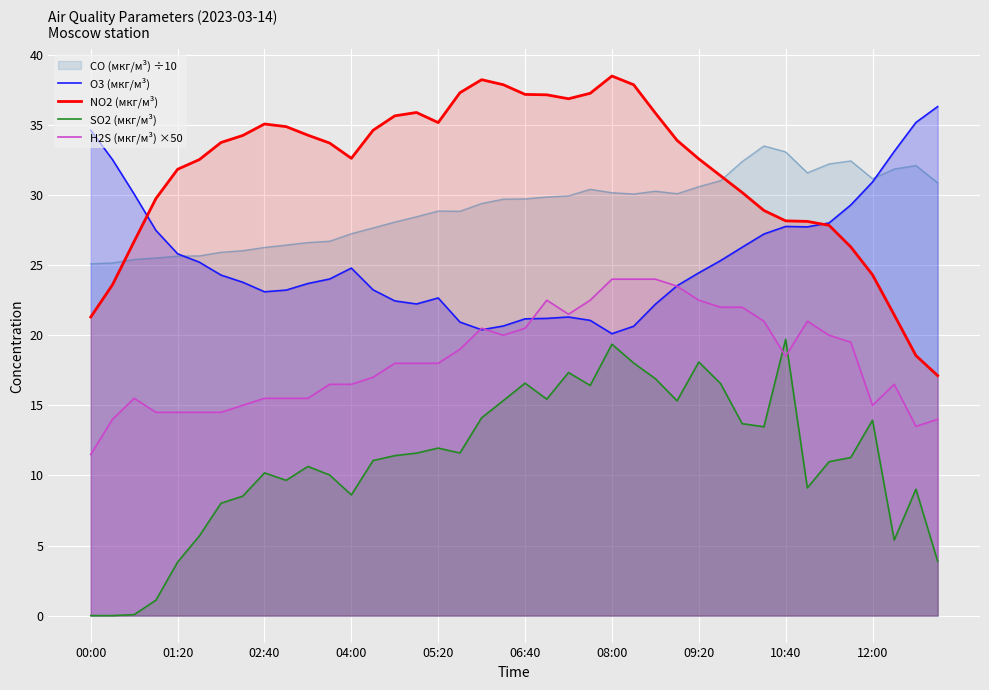

What are all the series names shown in the legend?

CO (мкг/м³) ÷10, O3 (мкг/м³), NO2 (мкг/м³), SO2 (мкг/м³), H2S (мкг/м³) ×50